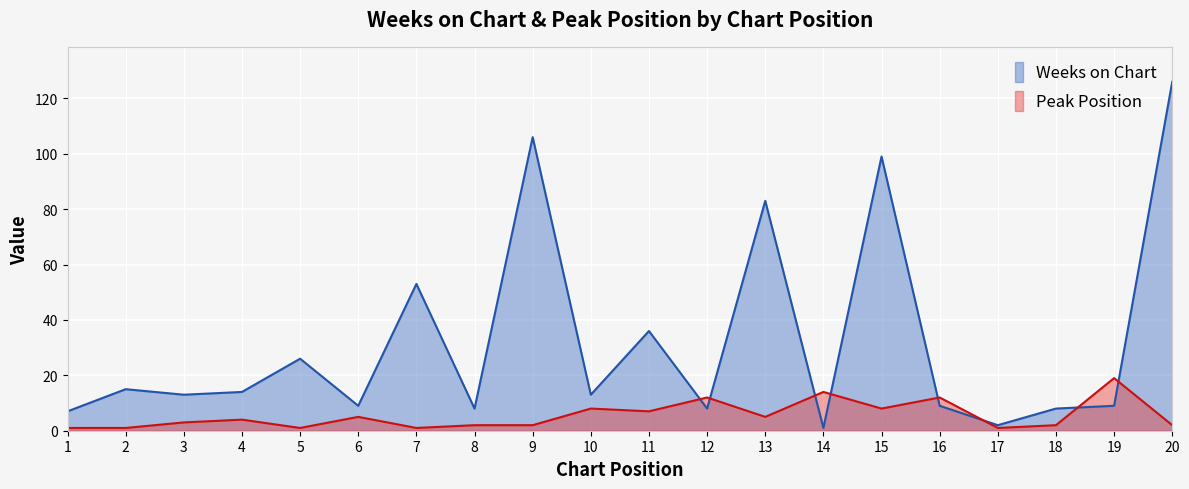

Where do Peak Position and Weeks on Chart first cross each other?

11 and 12